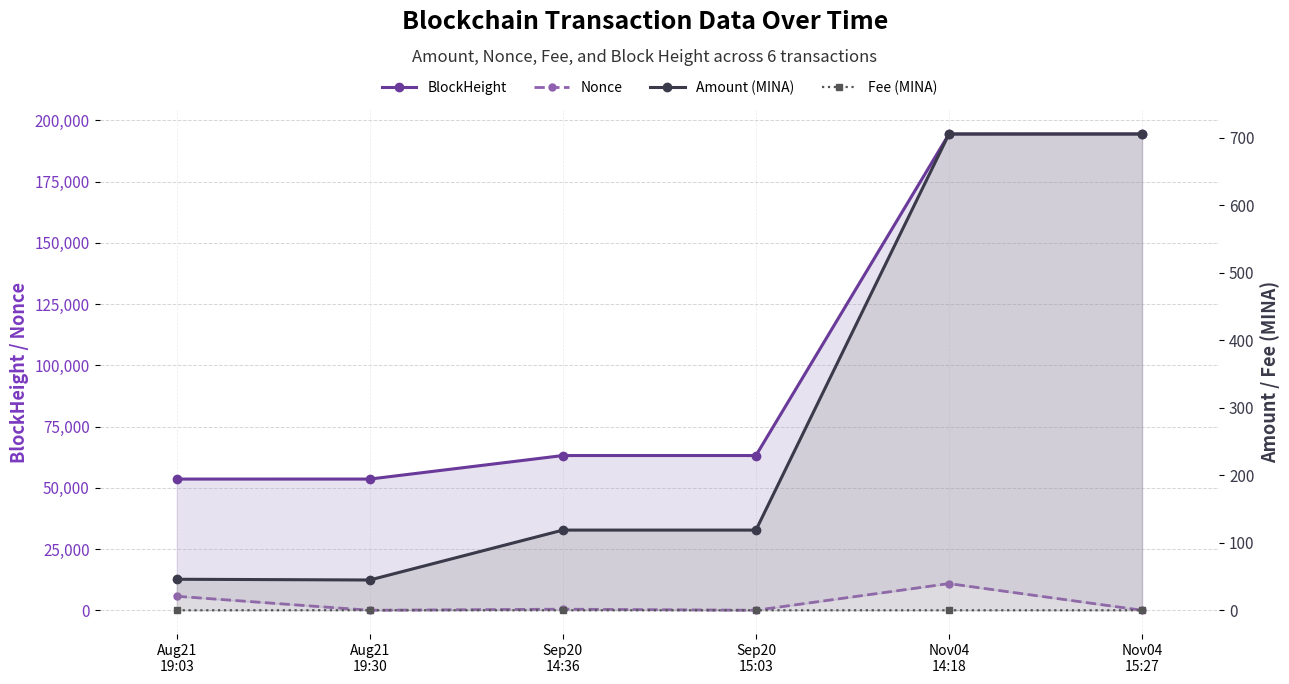

The value of Nonce at Sep20
14:36 is 605.2. True or false?

False